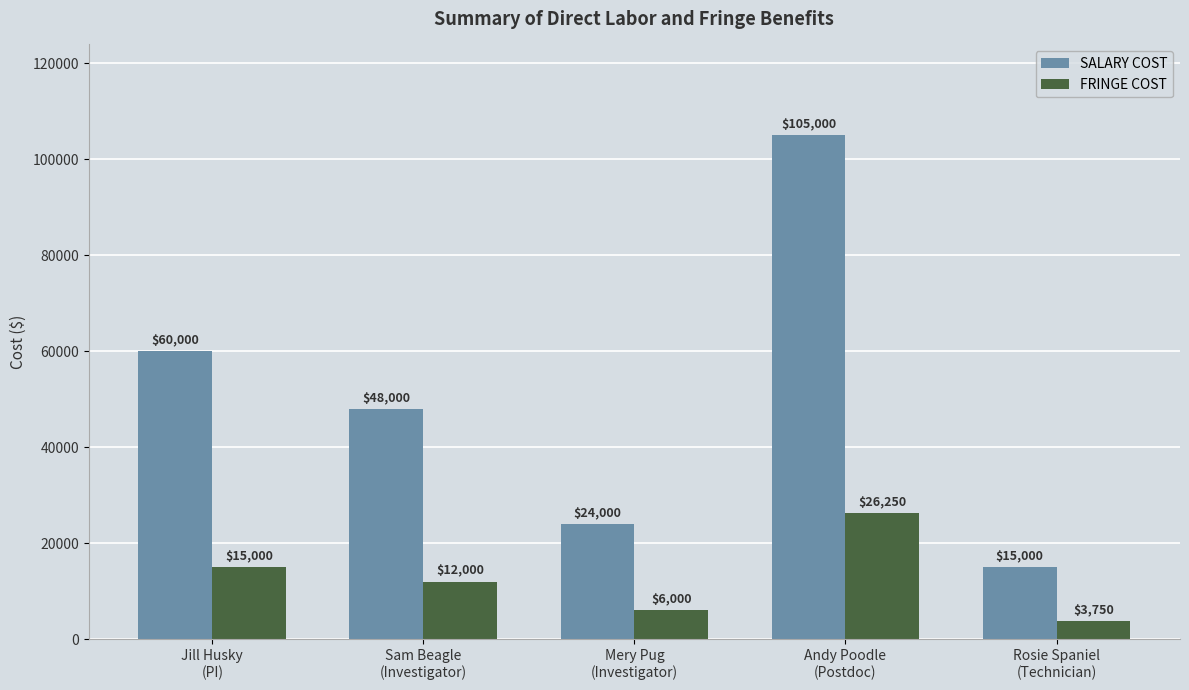

Which series has the widest spread of values?

SALARY COST